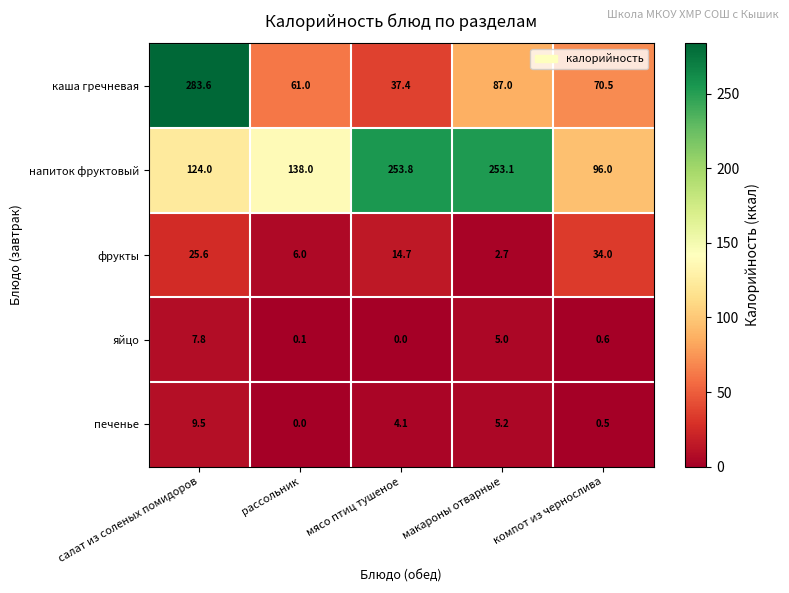

At how many categories does at least one series exceed 29?

5